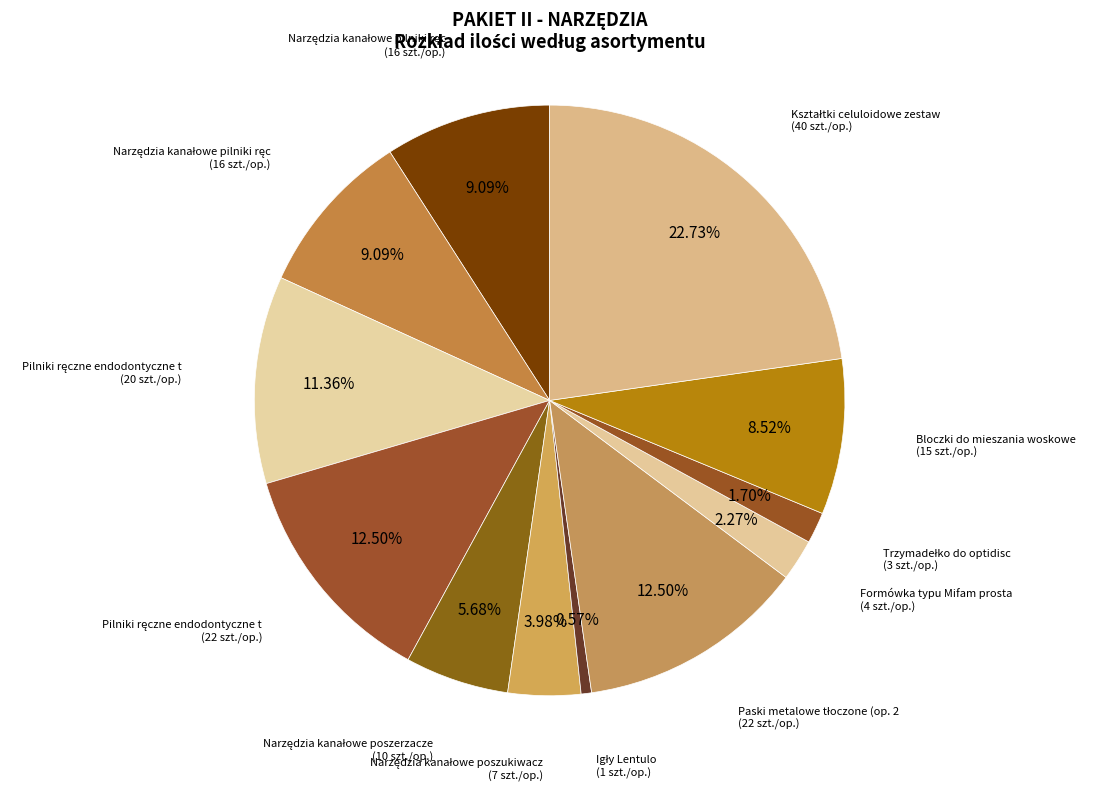

Count the number of slices in the pie.

12